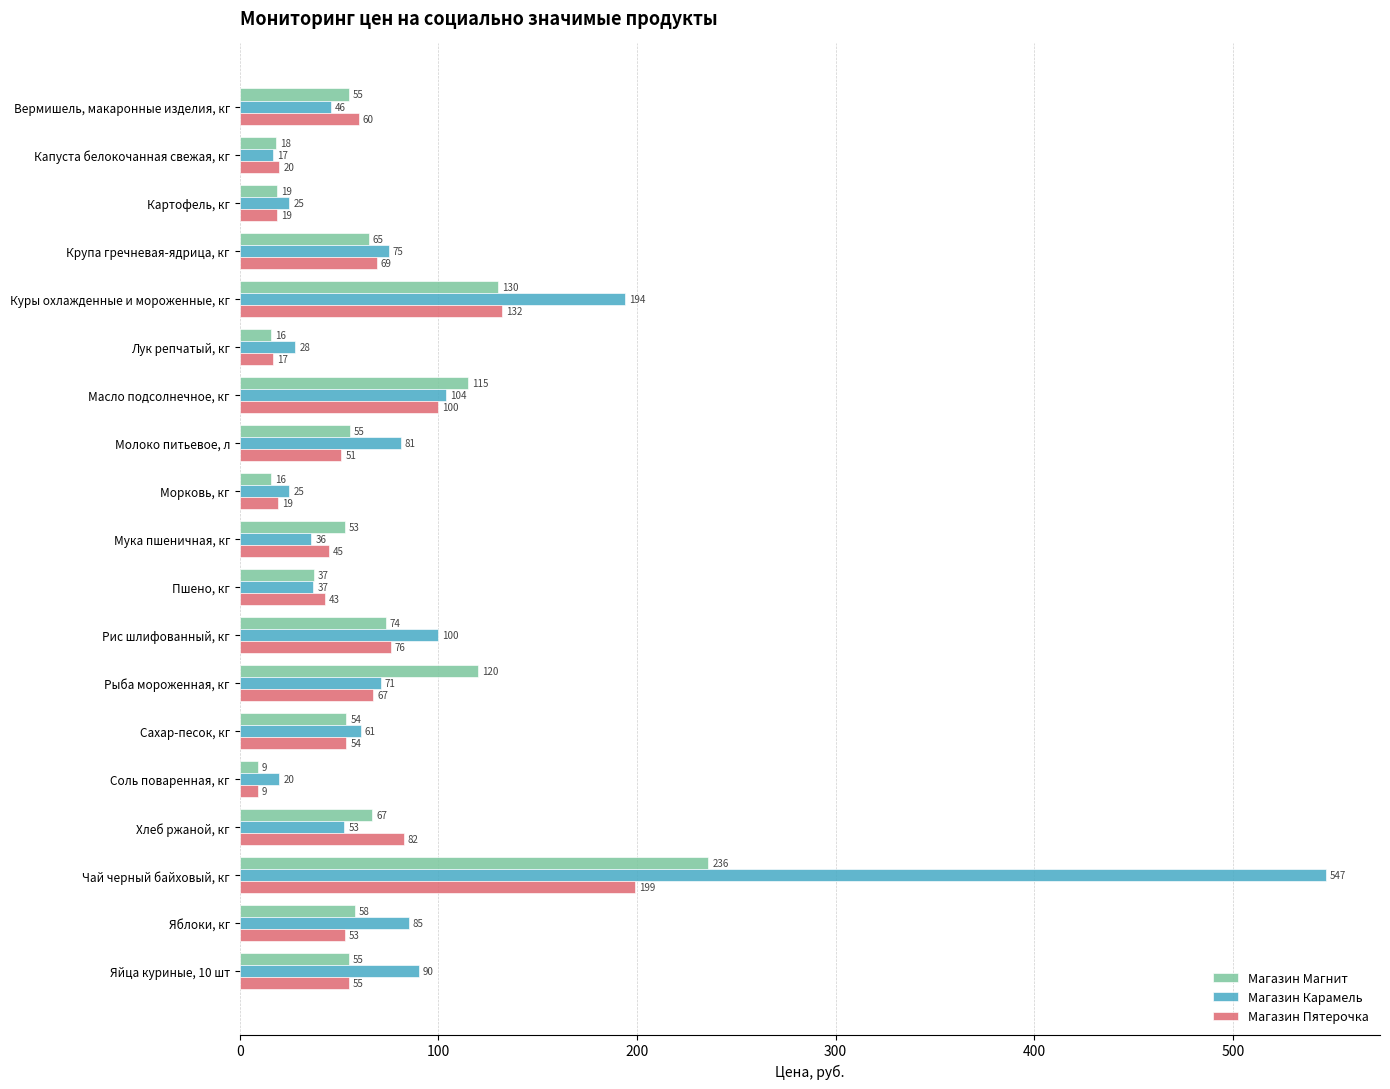

What is the total value across all series at Мука пшеничная, кг?

134.0